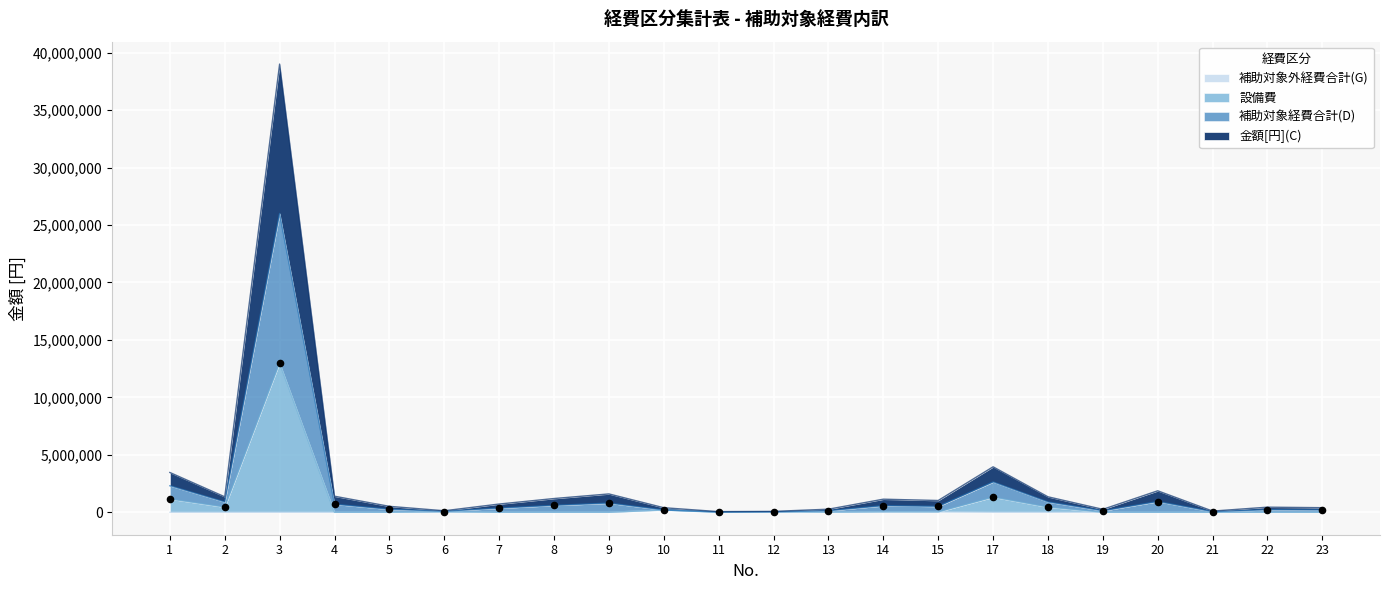

At how many categories does at least one series exceed 2787925?

3